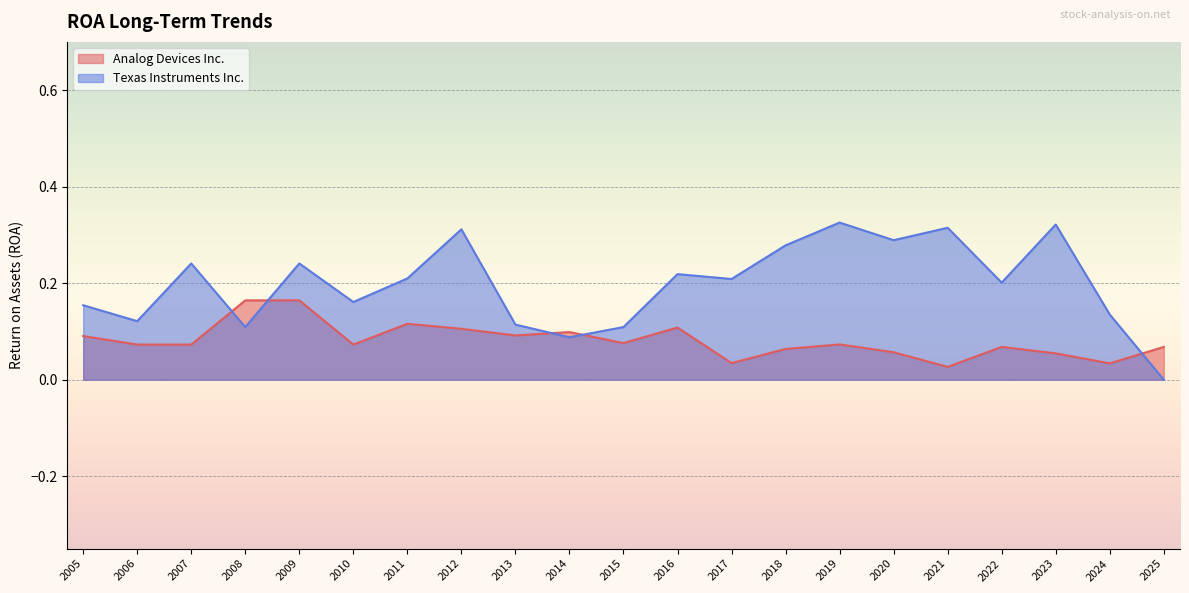

Rank the series at 2025 from lowest to highest value.

Texas Instruments Inc., Analog Devices Inc.